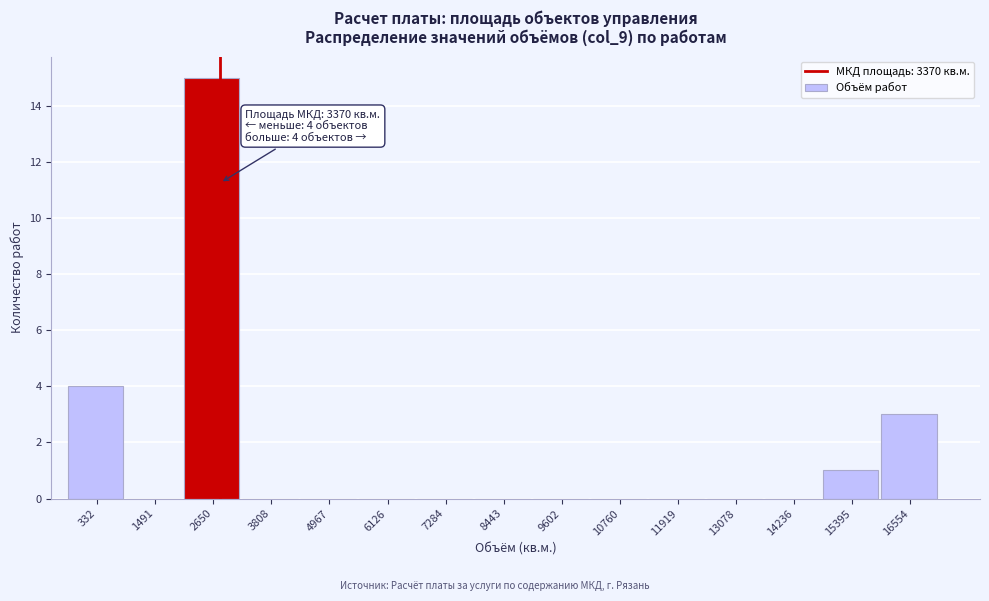

Reading right to left, what are all the values shown in this chart?

16554=3	15395=1	14236=0	13078=0	11919=0	10760=0	9602=0	8443=0	7284=0	6126=0	4967=0	3808=0	2650=15	1491=0	332=4